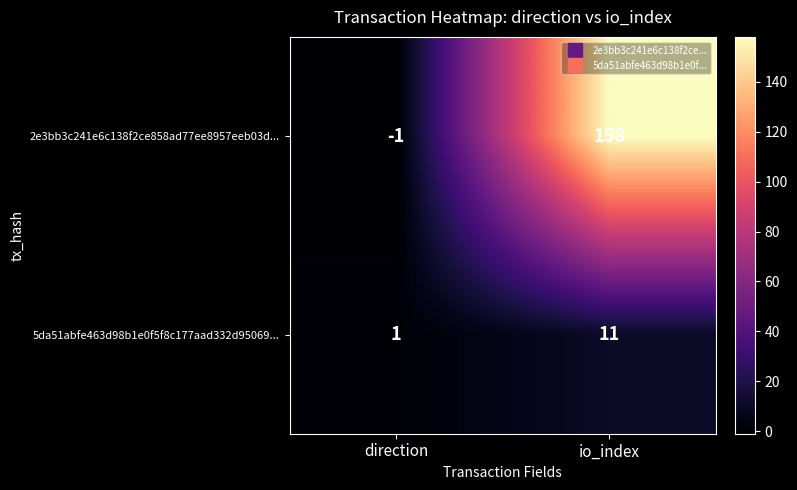

At which category is the sum across all series the highest?

io_index